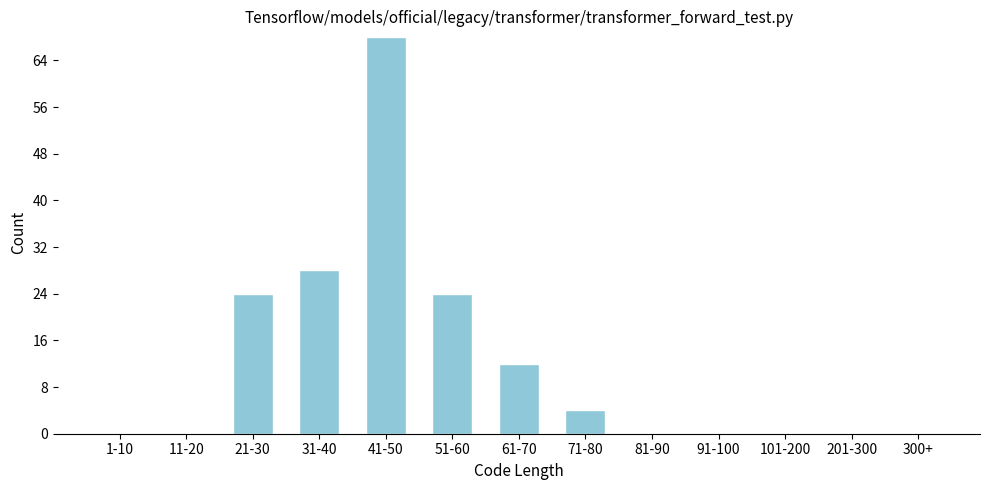

Reading left to right, what are all the values shown in this chart?

1-10=0	11-20=0	21-30=24	31-40=28	41-50=68	51-60=24	61-70=12	71-80=4	81-90=0	91-100=0	101-200=0	201-300=0	300+=0